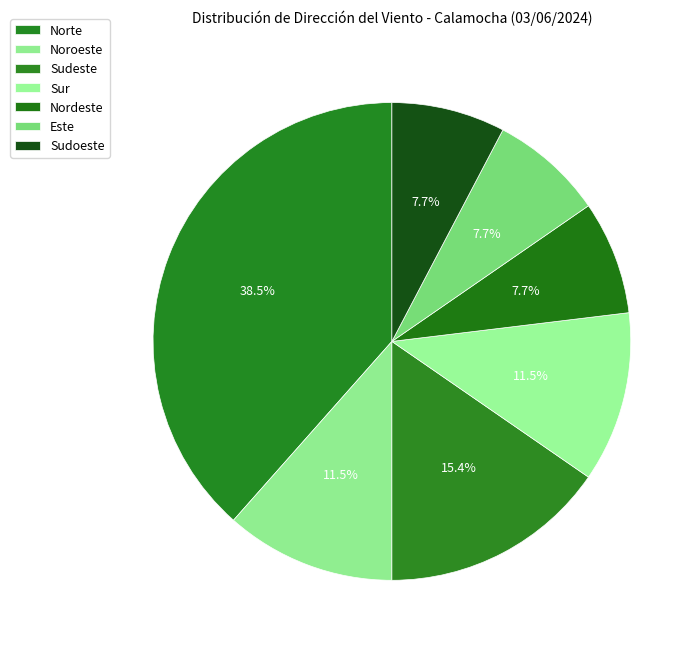

How many segments does this pie chart have?

7